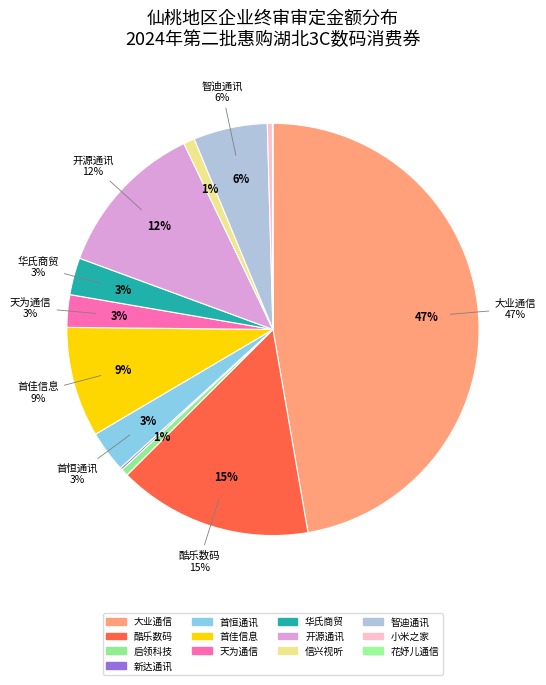

The 仙桃市华氏商贸有限公司 slice represents 3% of the pie. True or false?

True